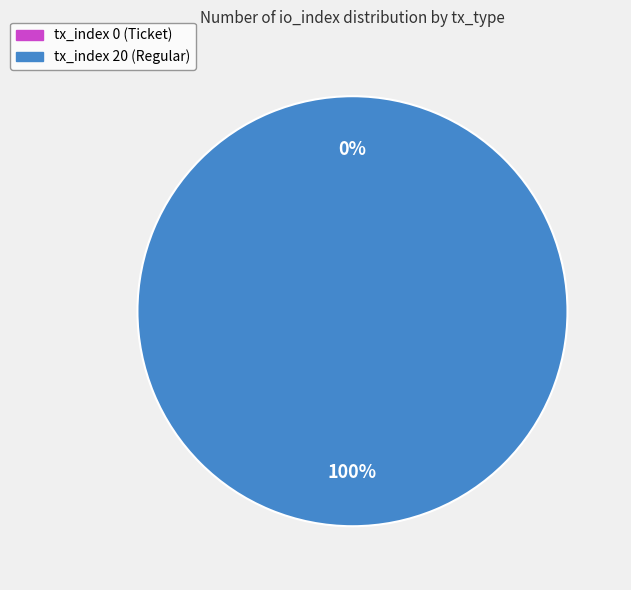

Do tx_index 20 (Regular) and tx_index 0 (Ticket) together represent more than half of the pie?

Yes